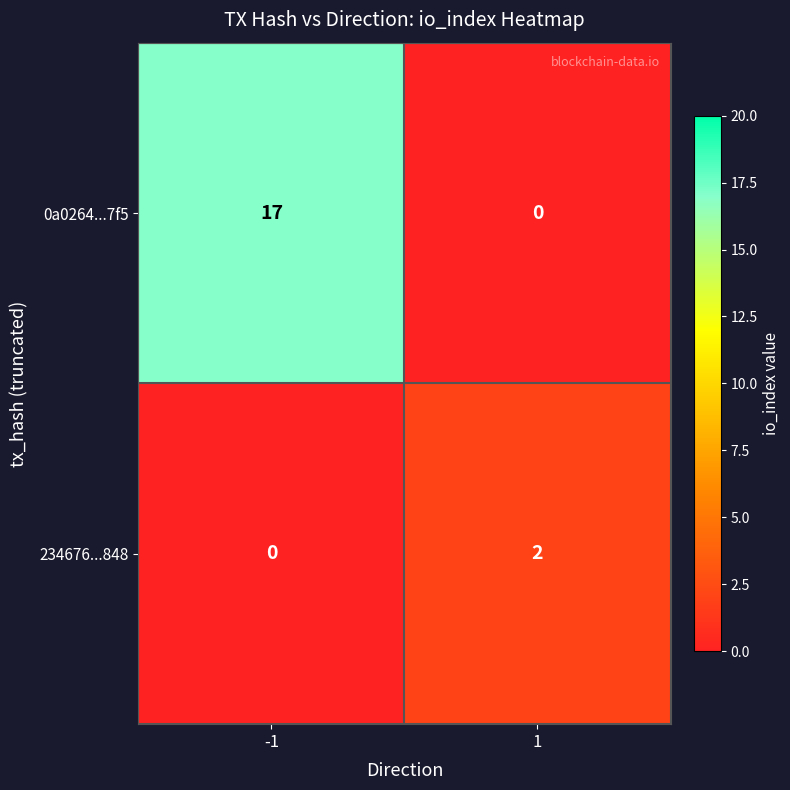

Which series has the widest spread of values?

0a0264...7f5